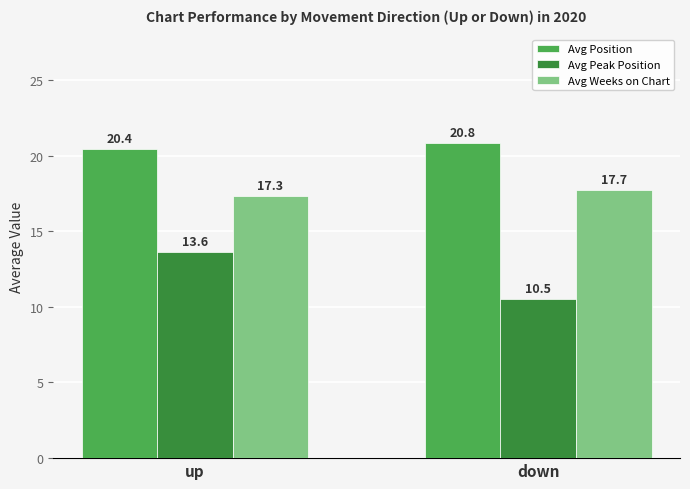

Between up and down, which series saw the biggest shift?

Avg Peak Position